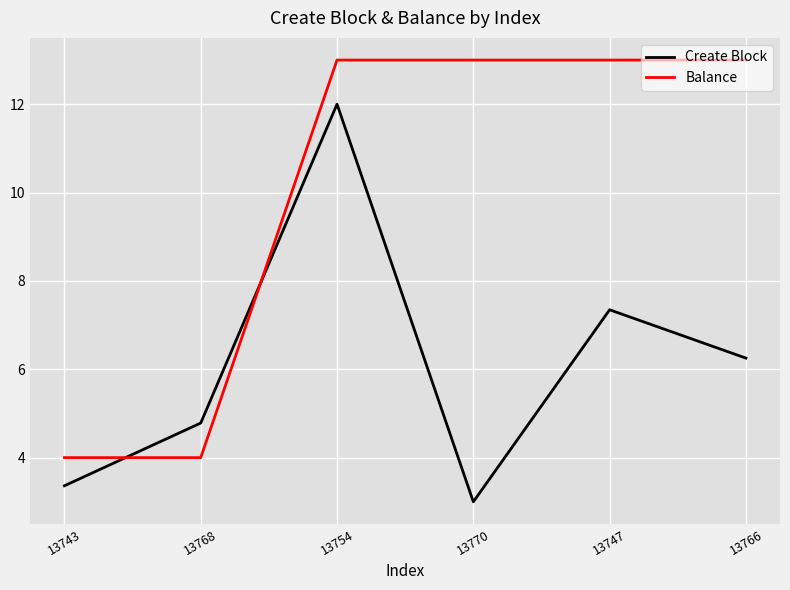

How many times do Balance and Create Block cross each other?

2